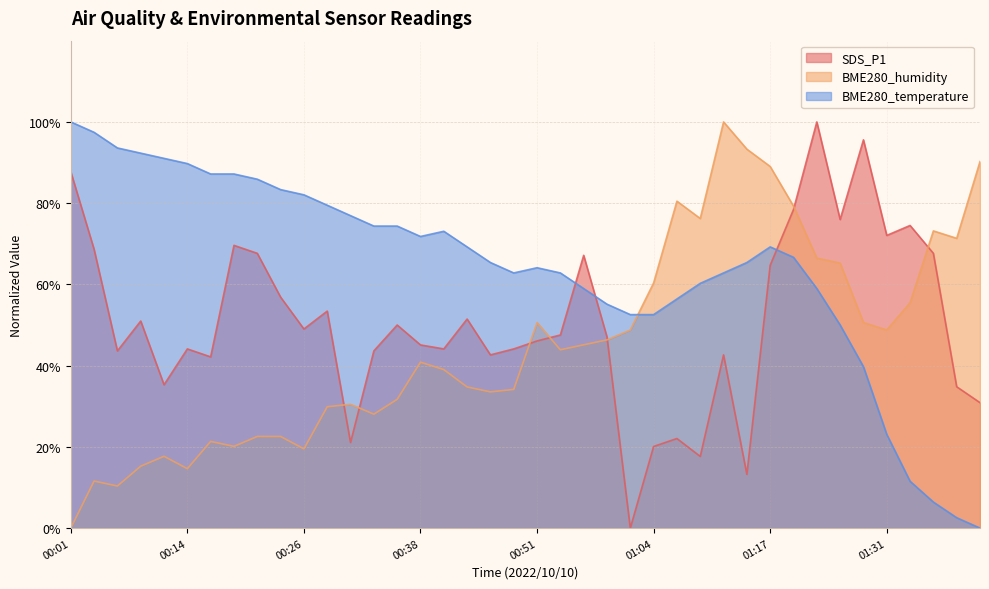

What value does the BME280_temperature series have at 00:01?

100.0